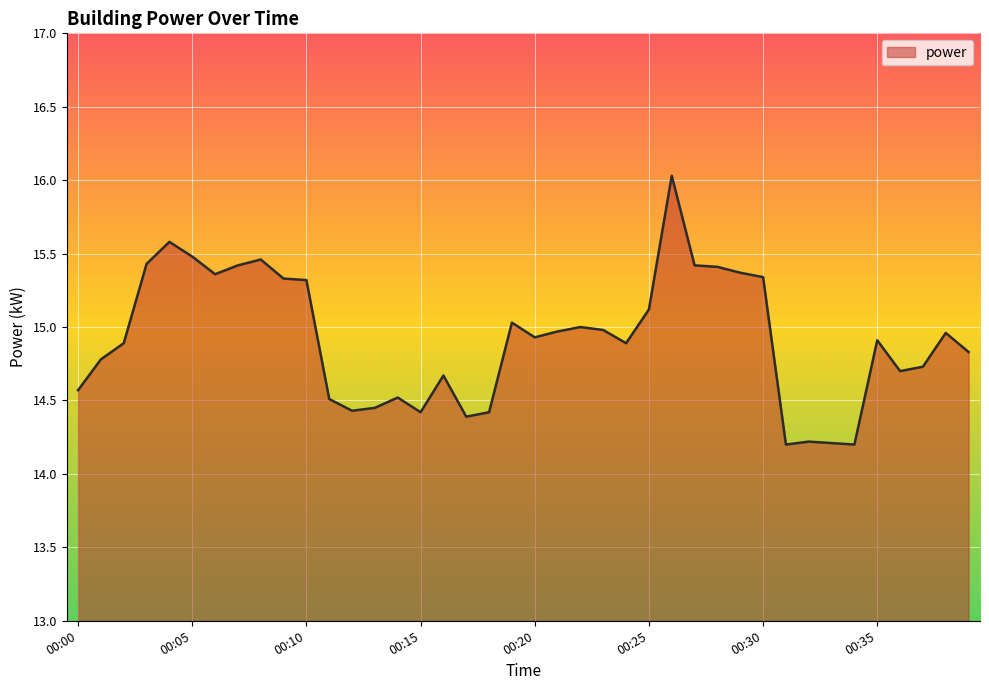

What is the greatest value displayed?

16.0